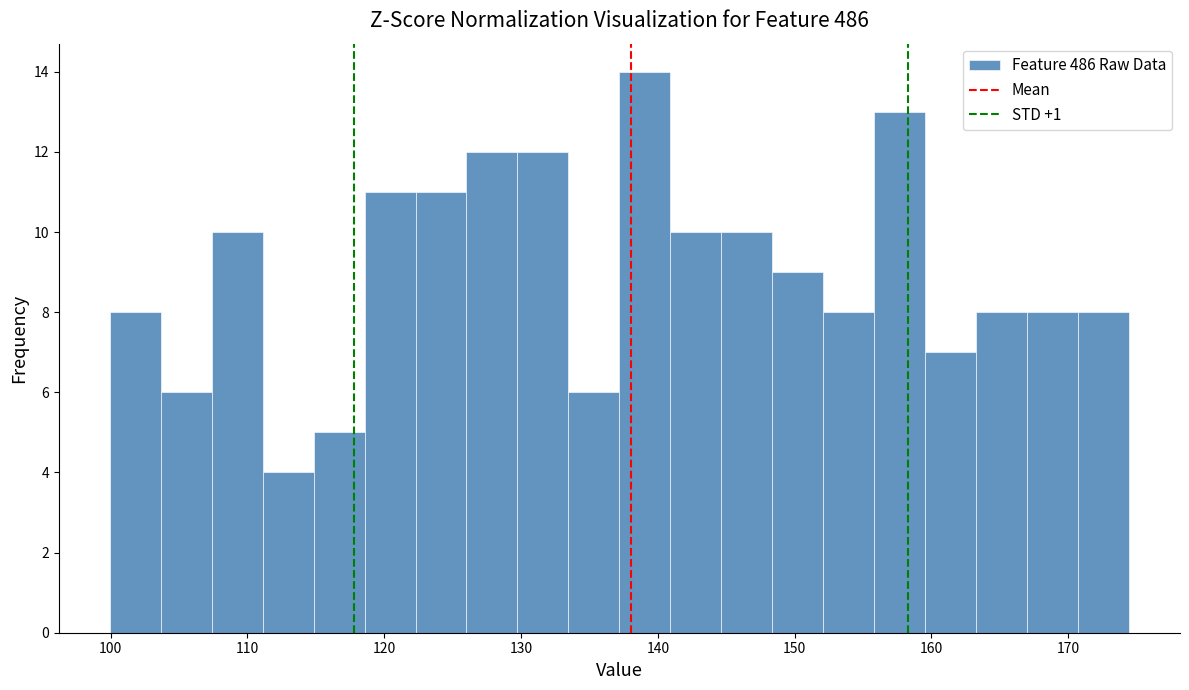

Read against the x-axis, roughly where is the centre of the tallest bar?

139